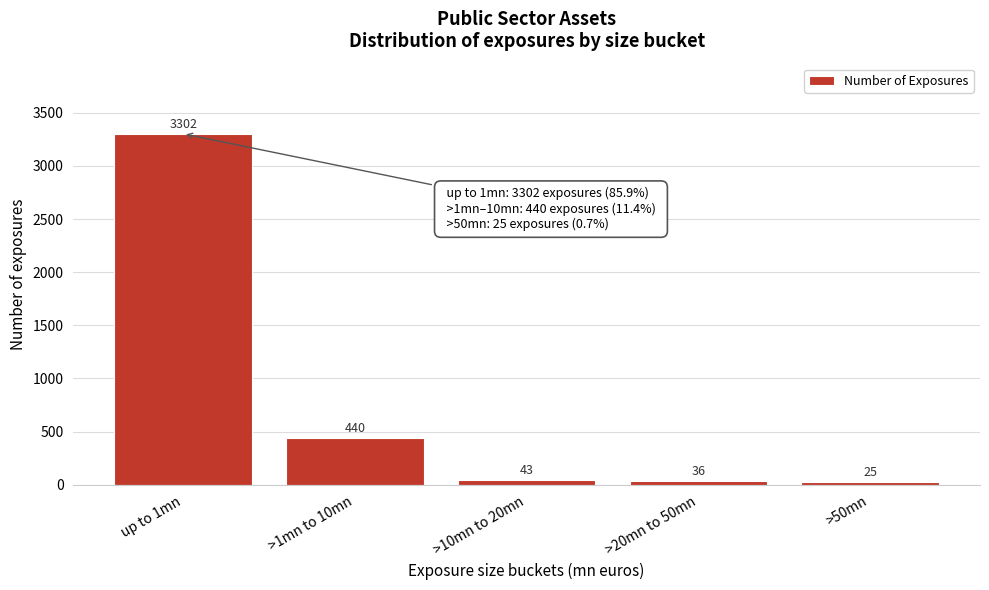

Reading left to right, list all the values displayed in this chart.

up to 1mn=3302	>1mn to 10mn=440	>10mn to 20mn=43	>20mn to 50mn=36	>50mn=25